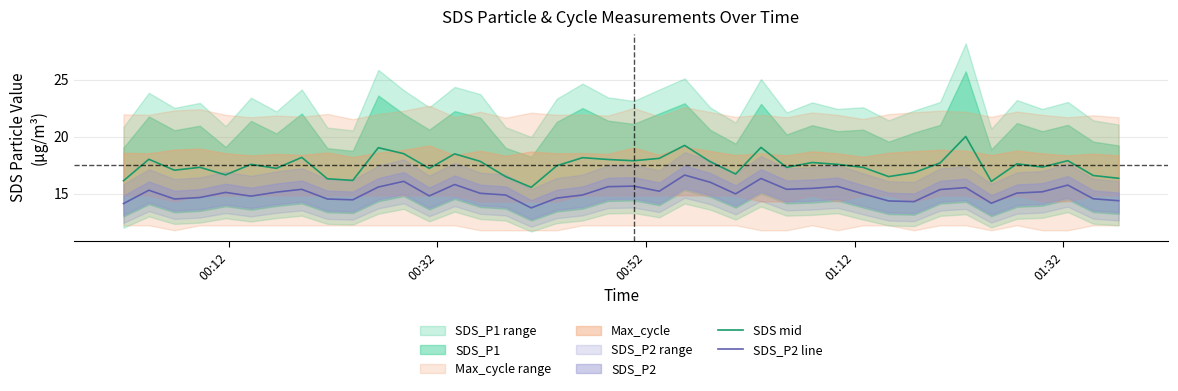

True or false: SDS mid and SDS_P2 line cross at least once.

False